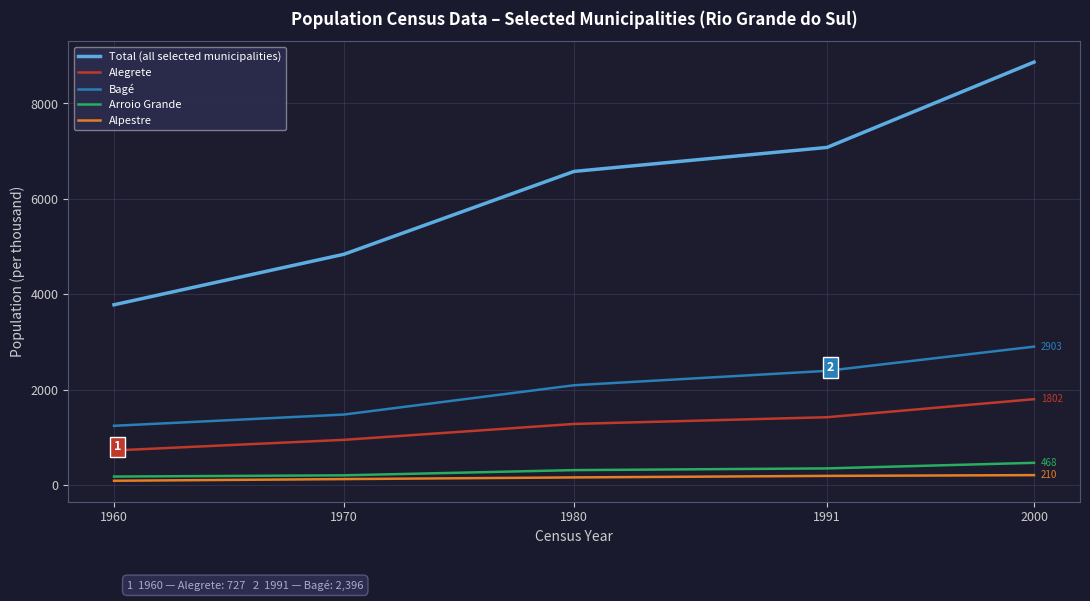

Which category has the lowest value in the Alegrete series?

1960